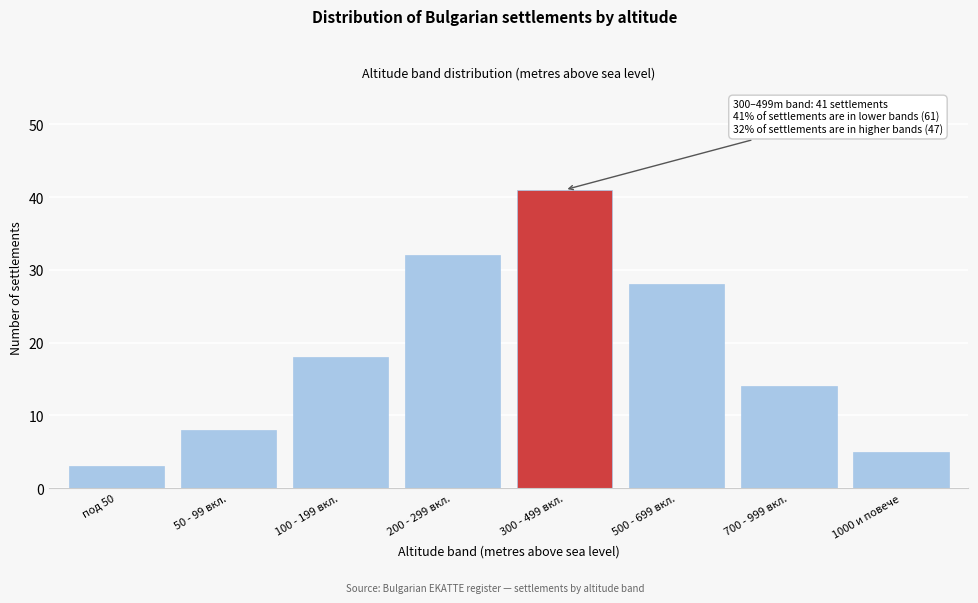

Reading right to left, list all the values displayed in this chart.

5	14	28	41	32	18	8	3